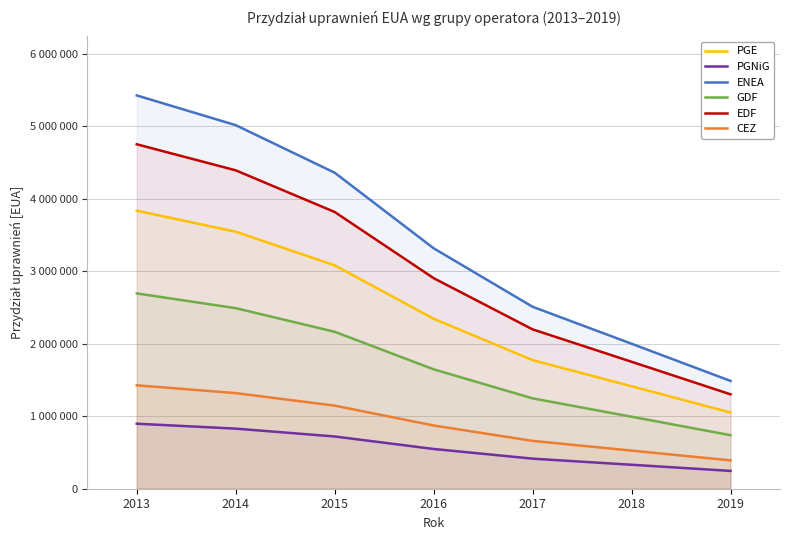

What is the sum of all ENEA values?

24127859